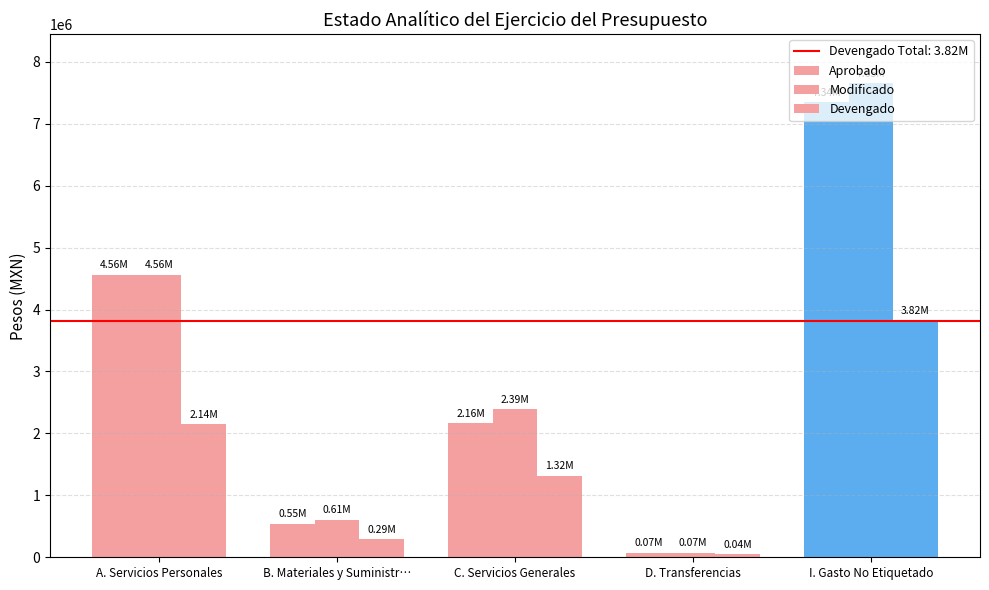

How many data points in Devengado are less than 1316546?

2